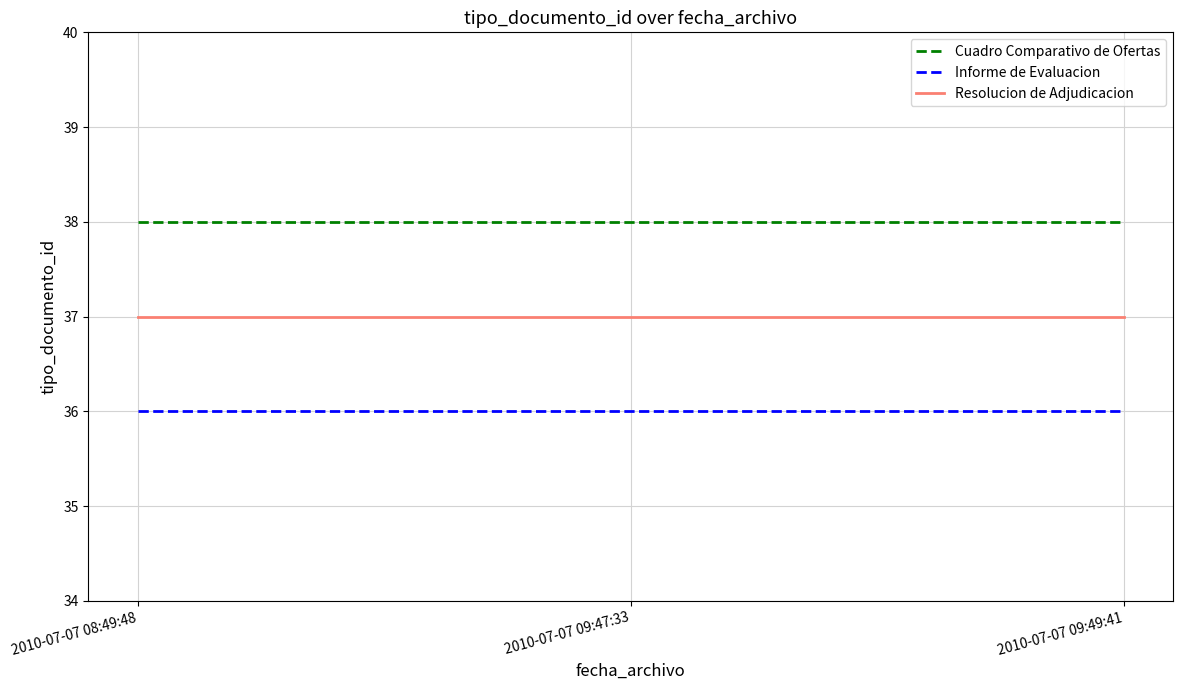

The Cuadro Comparativo de Ofertas series shows 38 at 2010-07-07 08:49:48. True or false?

True